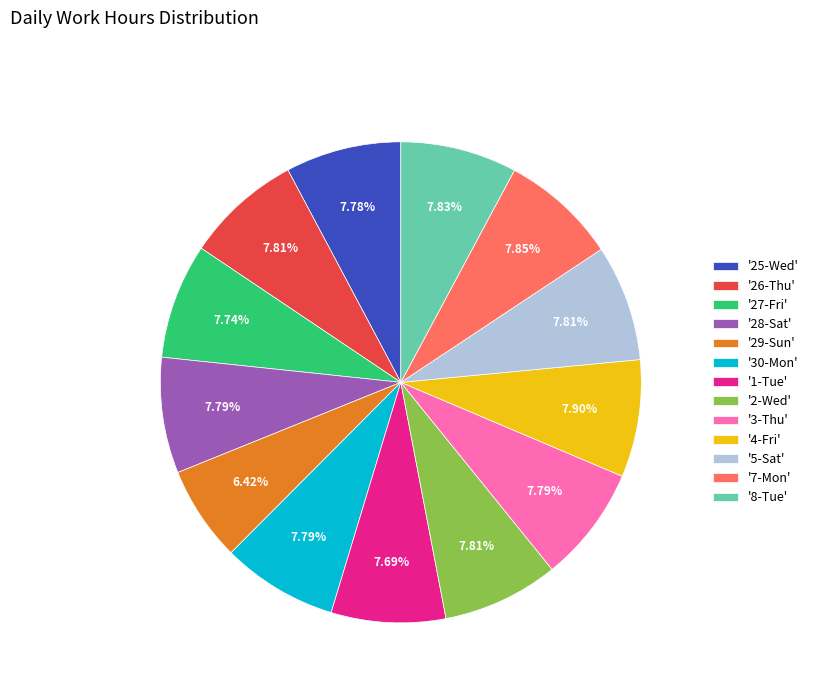

Approximately how many times larger is the value at '4-Fri' compared to '30-Mon'?

1.0